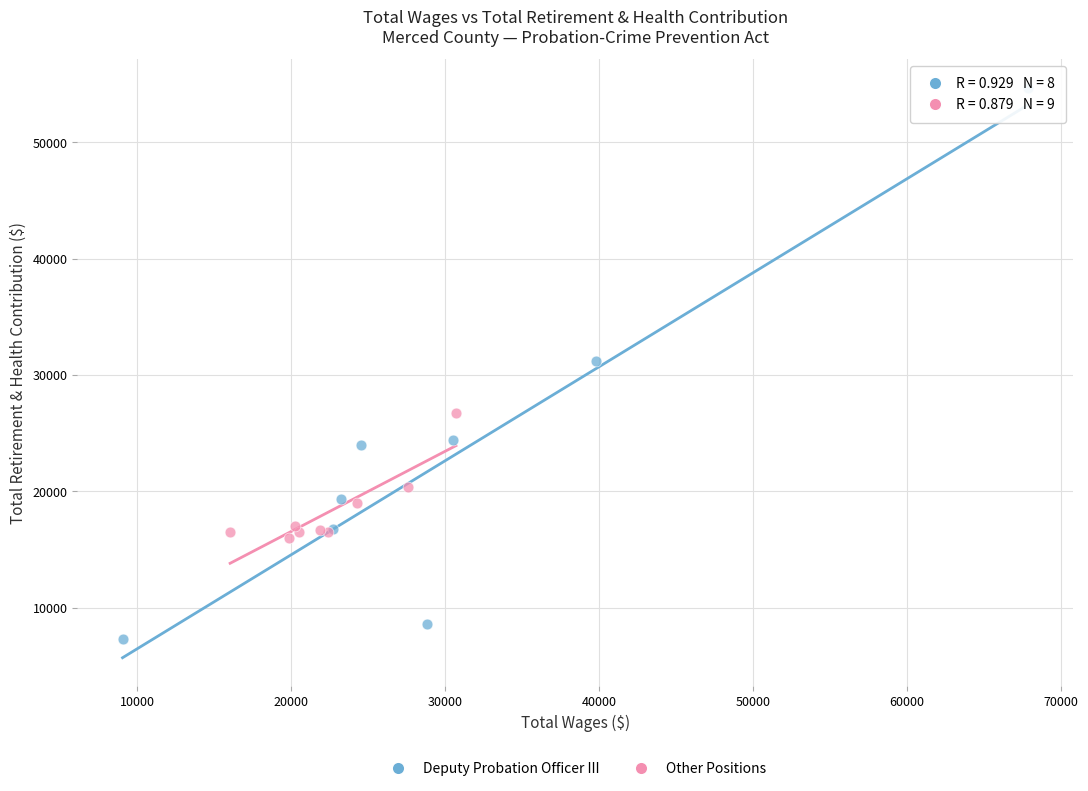

Which series reaches the maximum Y coordinate?

Deputy Probation Officer III